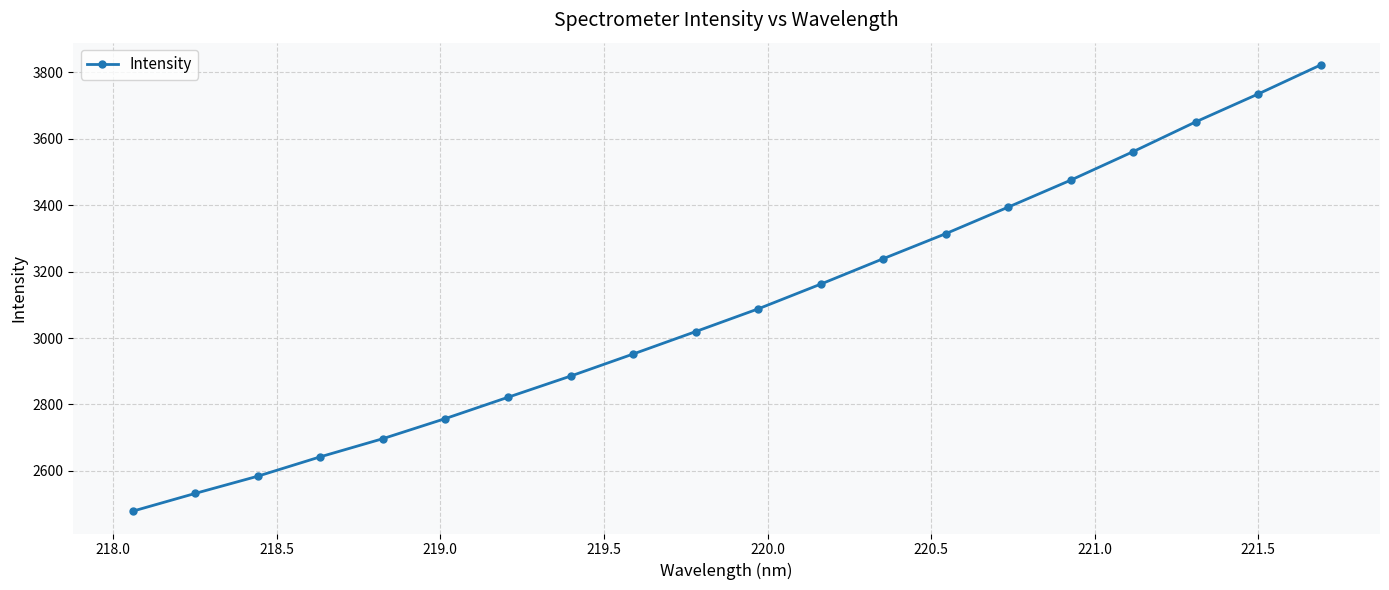

What is the value of the 10th point from the left?

3019.4